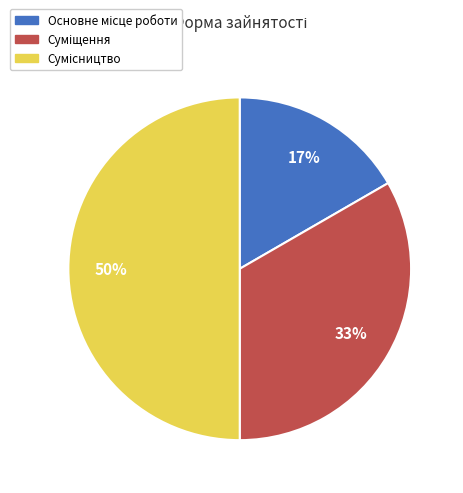

Approximately how many times larger is the value at Сумісництво compared to Основне місце роботи?

3.0